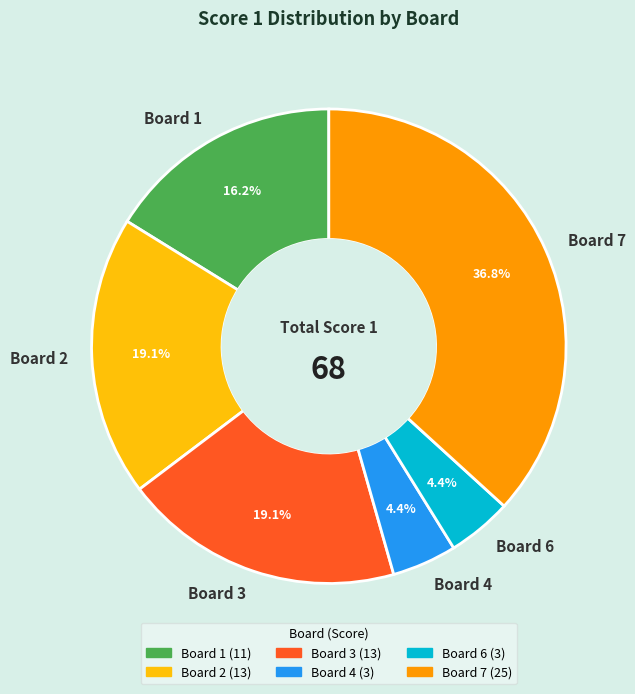

To the nearest percent, what is the difference between the Board 7 and Board 4 slice percentages?

32%